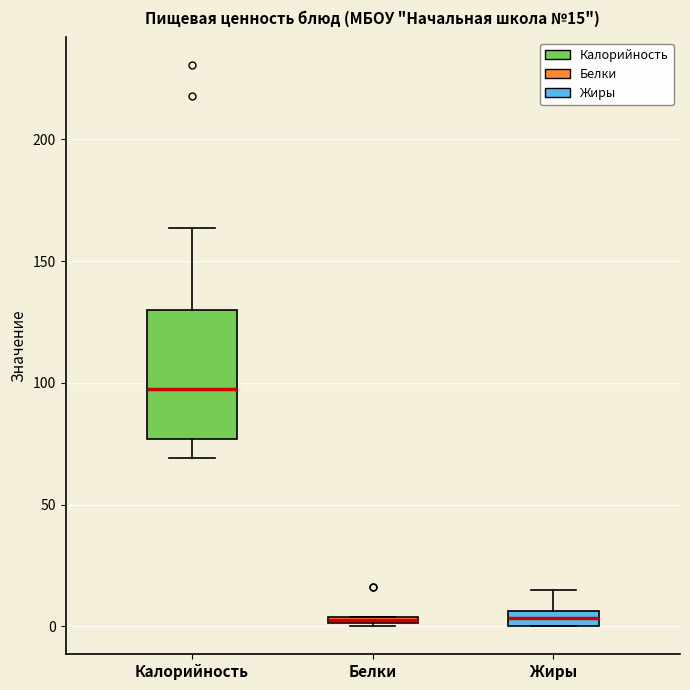

Which box is the tallest, from its lower edge to its upper edge?

Калорийность